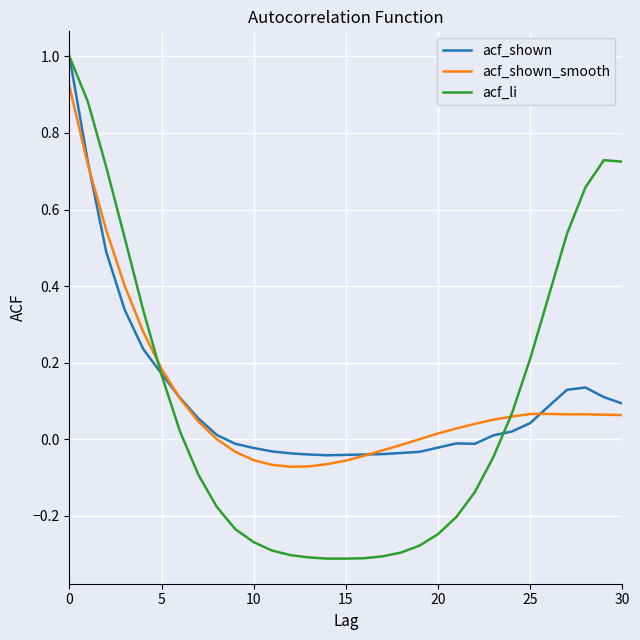

Which series has the largest range (max minus min)?

acf_li